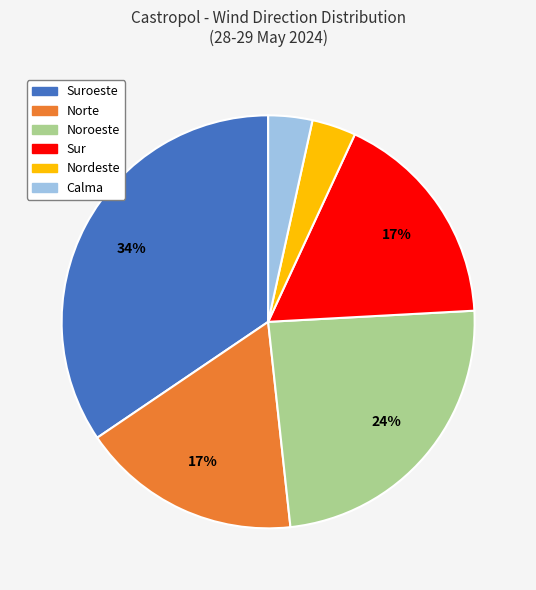

To the nearest percent, what is the average slice percentage?

17%